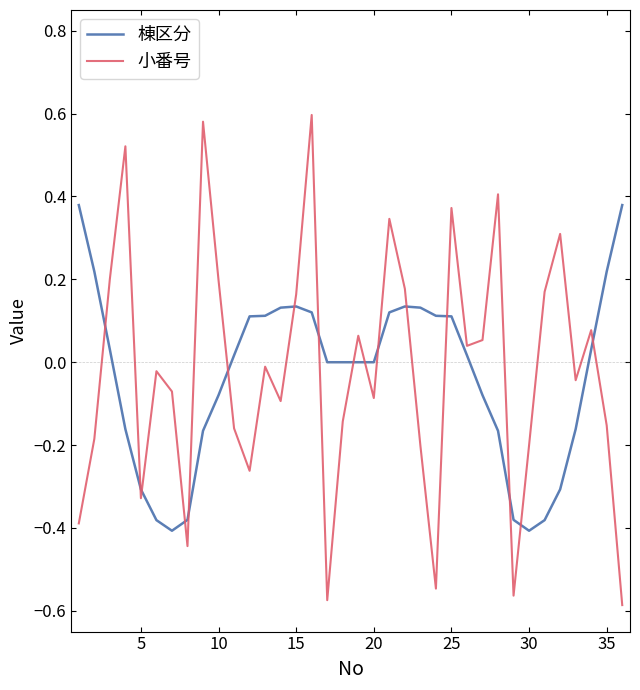

List the series in order of their peak value, highest first.

小番号, 棟区分